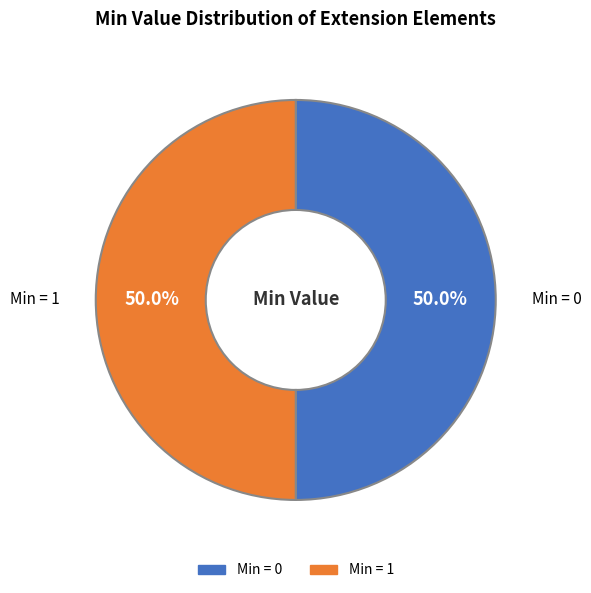

To the nearest percent, what is the average slice percentage?

50%